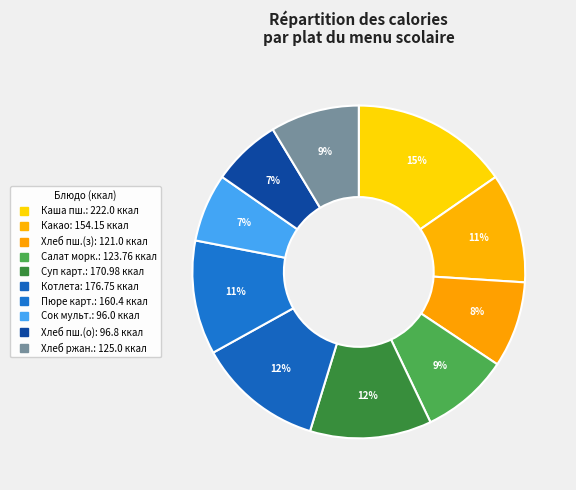

How many segments does this pie chart have?

10